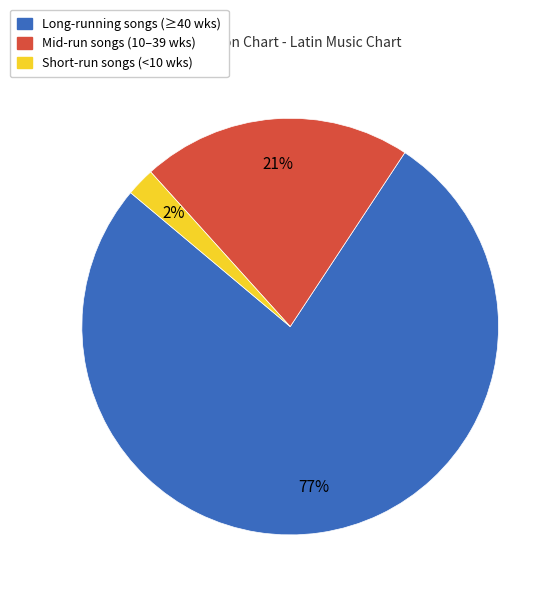

To the nearest percent, what is the average slice percentage?

33%